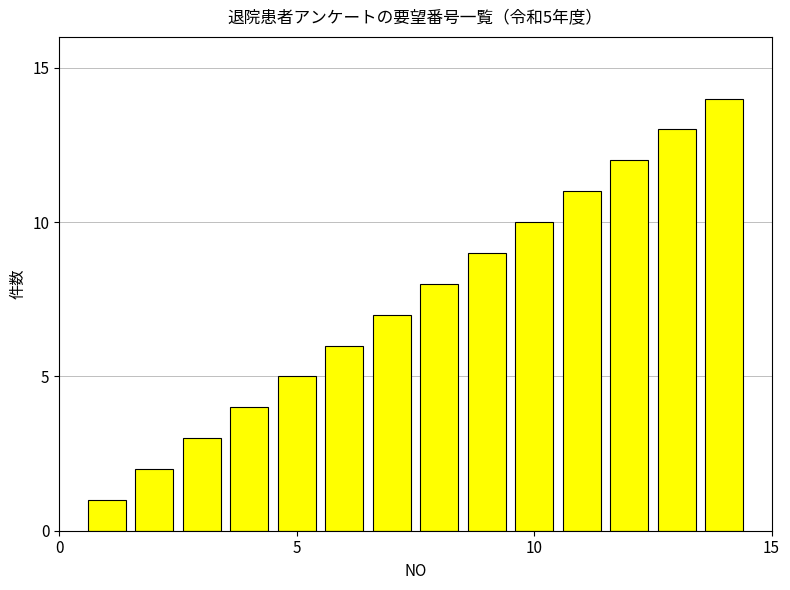

What is the sum of all values?

105